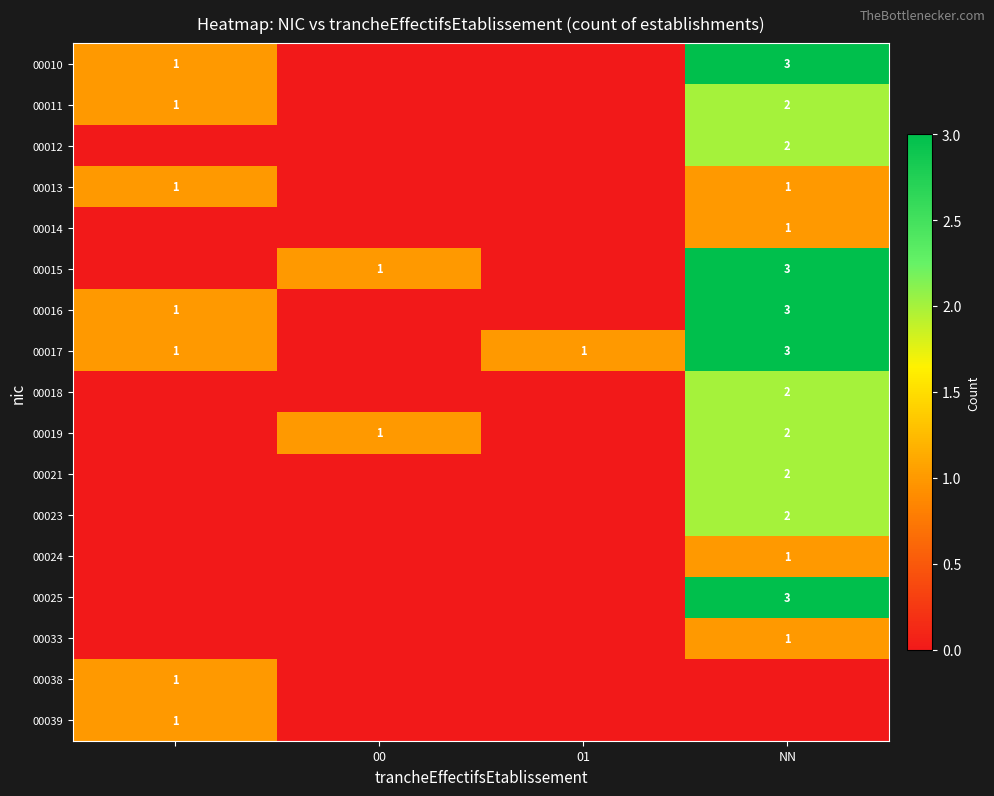

True or false: 00015 has a value of 1 at 00.

True